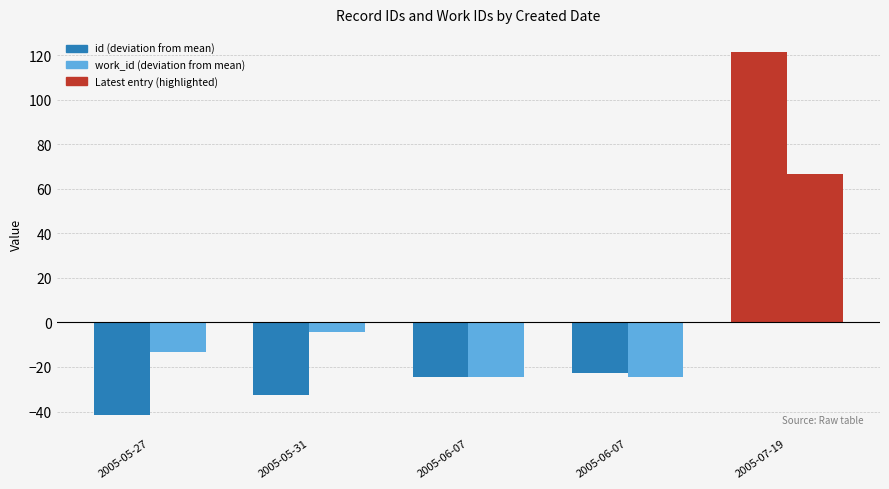

How many values in the id (deviation from mean) series are below -24?

3